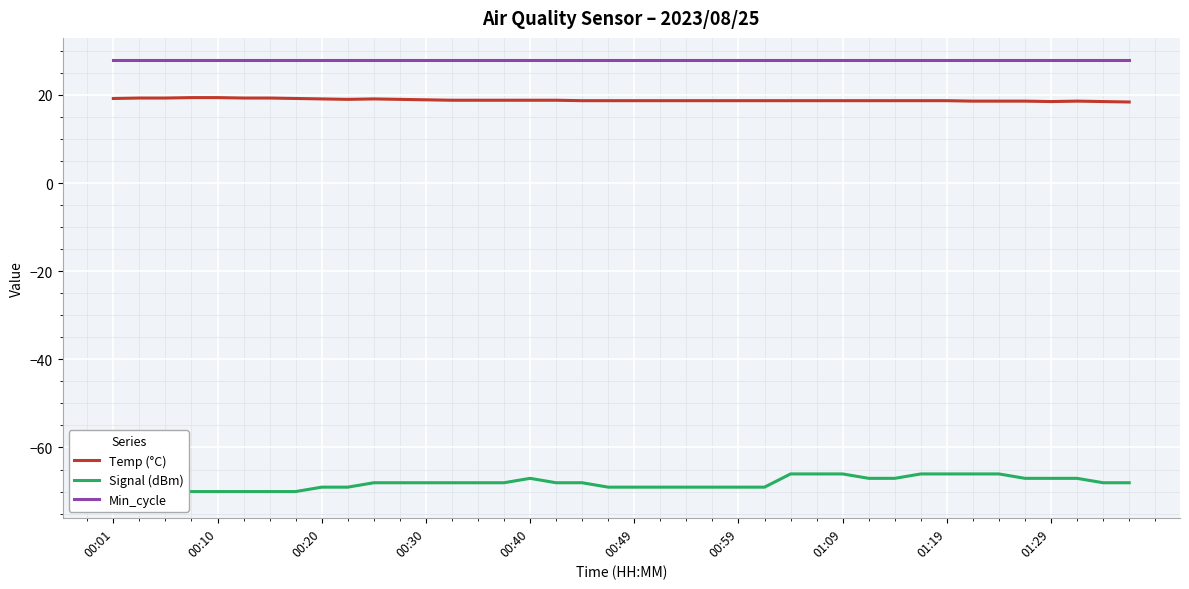

The Temp (°C) series shows 18.6 at 37. True or false?

True